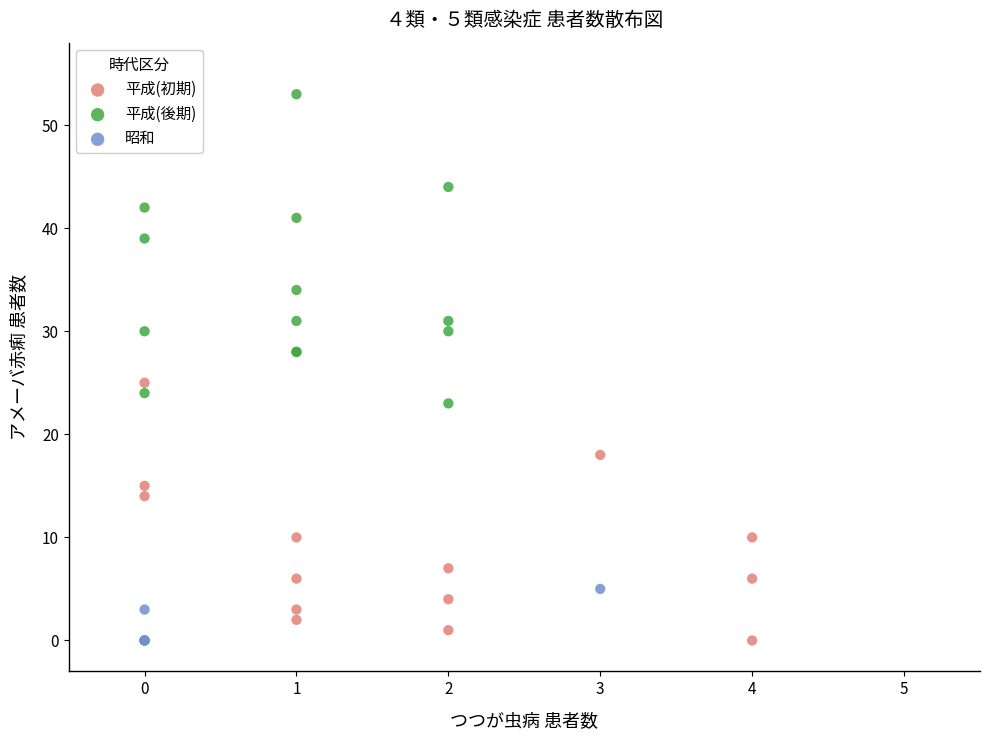

Which series has the widest spread of Y values?

平成(後期)